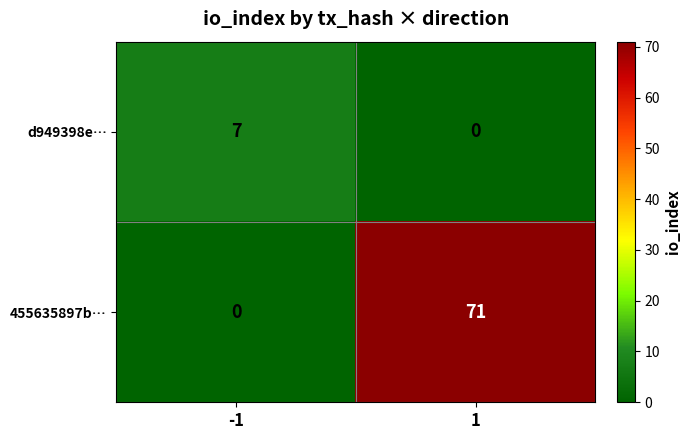

What value does the 455635897b… series have at 1, to the nearest 10?

70